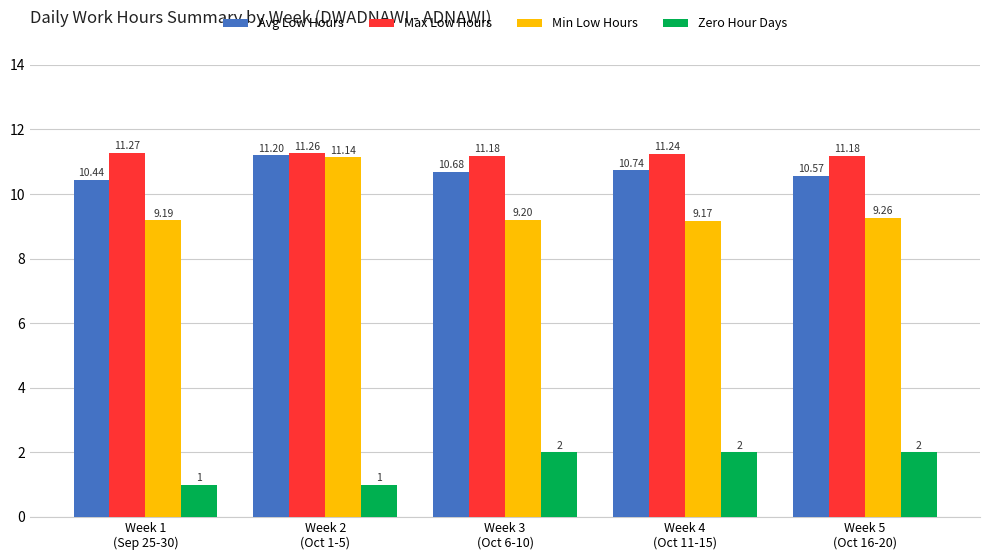

What is the label of the 1st bar from the left?

Week 1
(Sep 25-30)